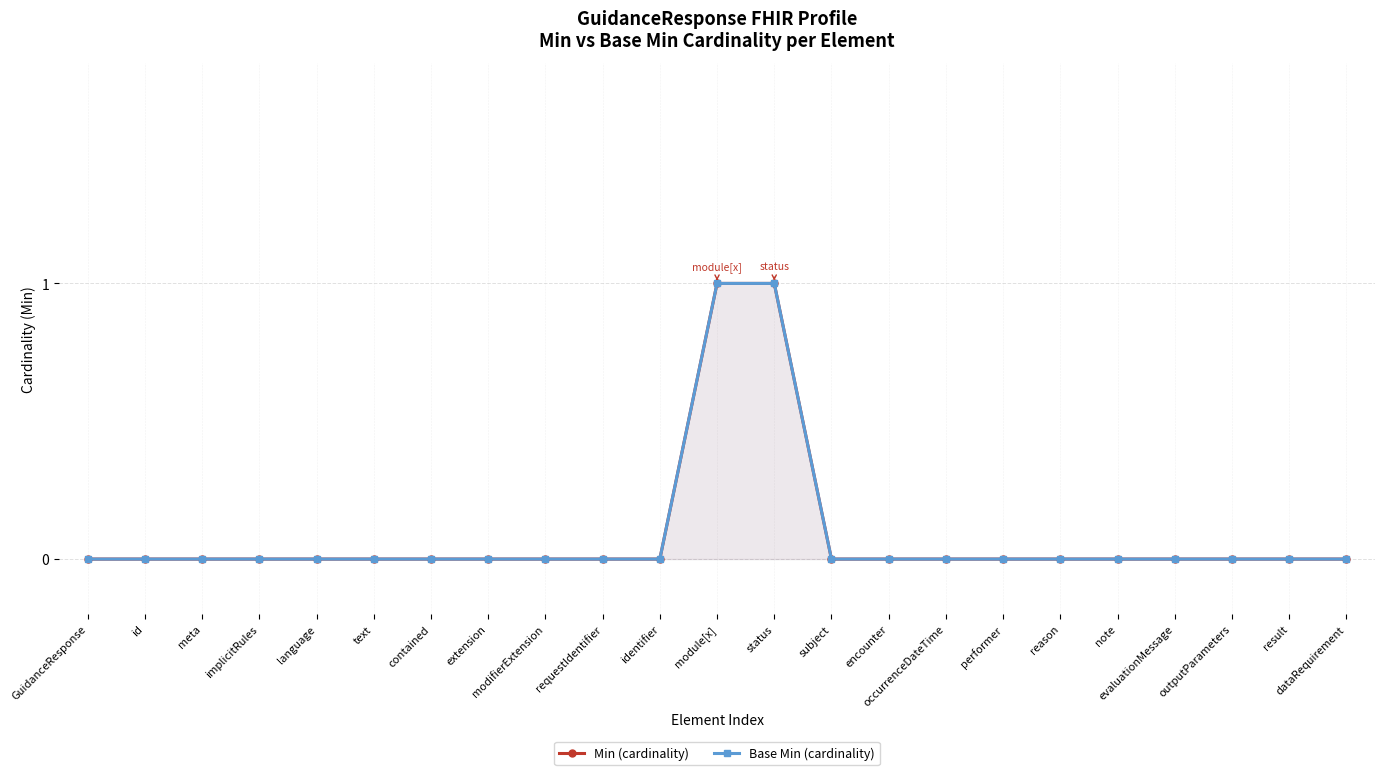

Which series has the largest range (max minus min)?

Min (cardinality)